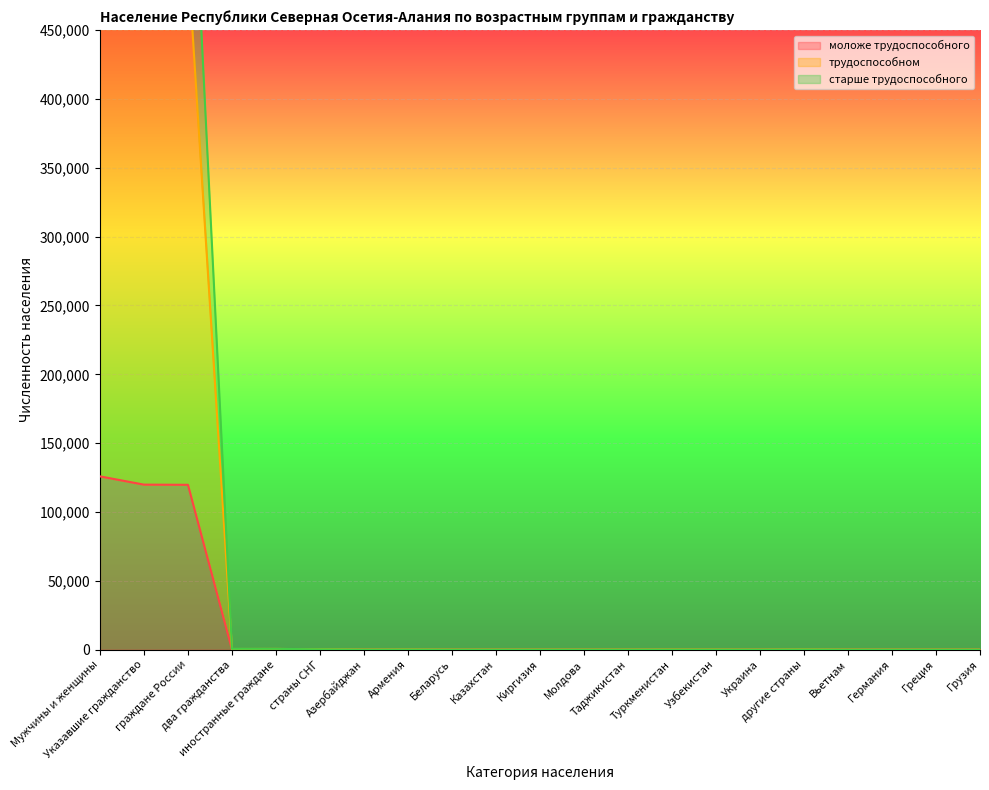

Which series has the widest spread of values?

старше трудоспособного